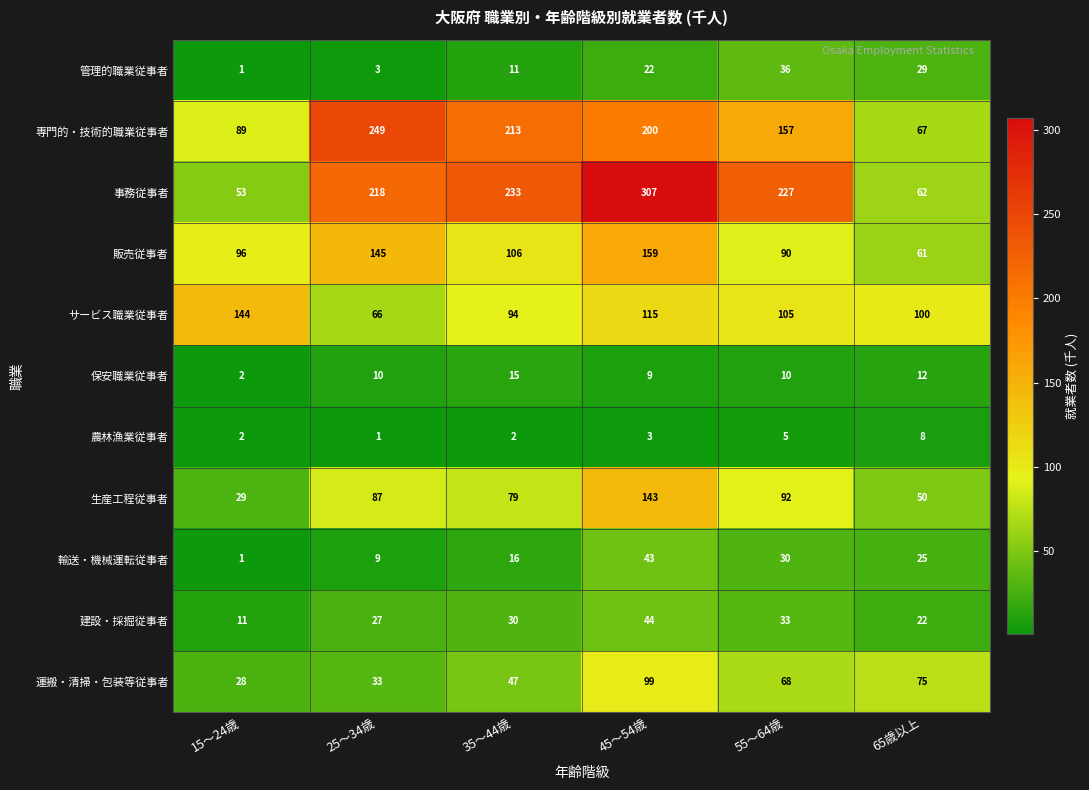

At how many categories does at least one series exceed 11?

6